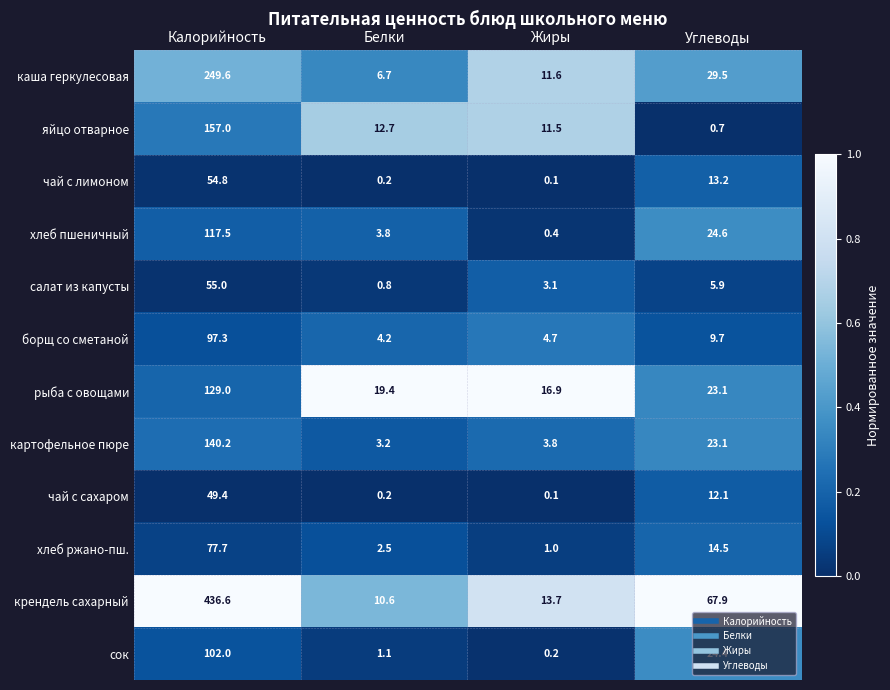

List the series in order of their peak value, highest first.

крендель сахарный, каша геркулесовая, яйцо отварное, картофельное пюре, рыба с овощами, хлеб пшеничный, сок, борщ со сметаной, хлеб ржано-пш., салат из капусты, чай с лимоном, чай с сахаром